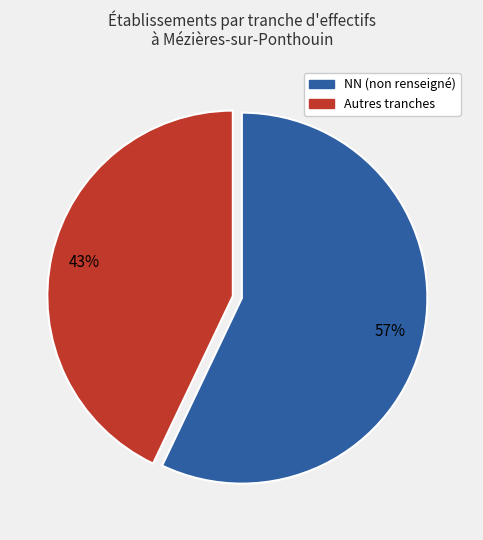

Does any single category account for the majority?

Yes